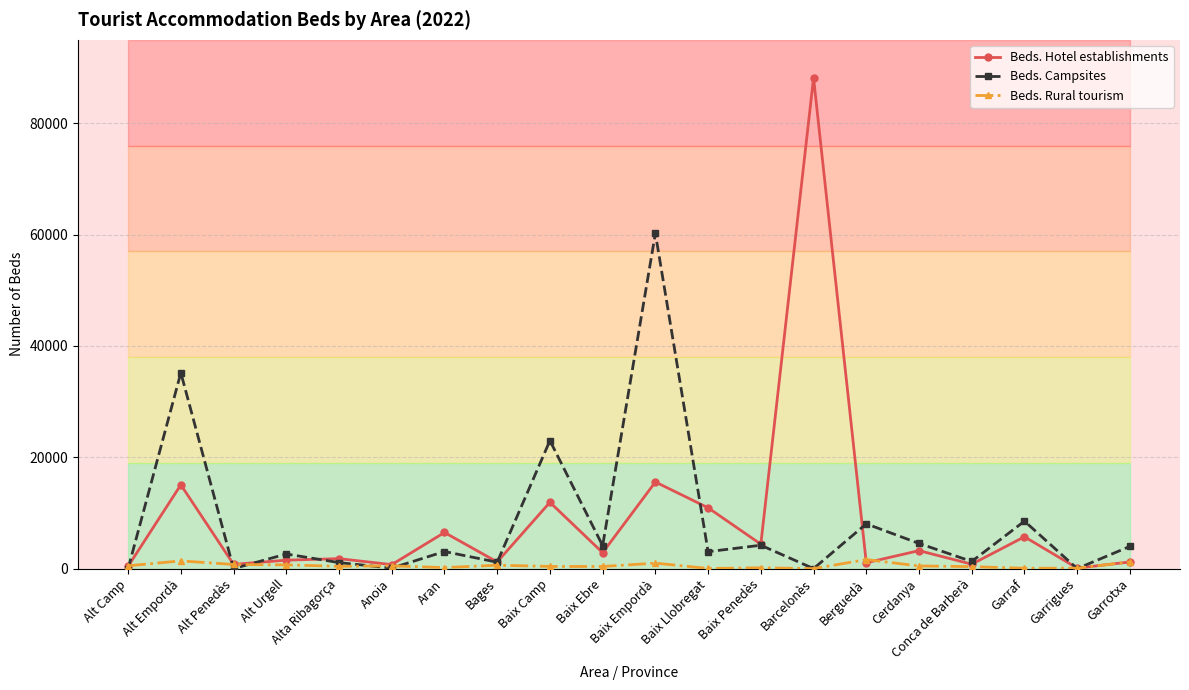

What position from the left is Alta Ribagorça?

5